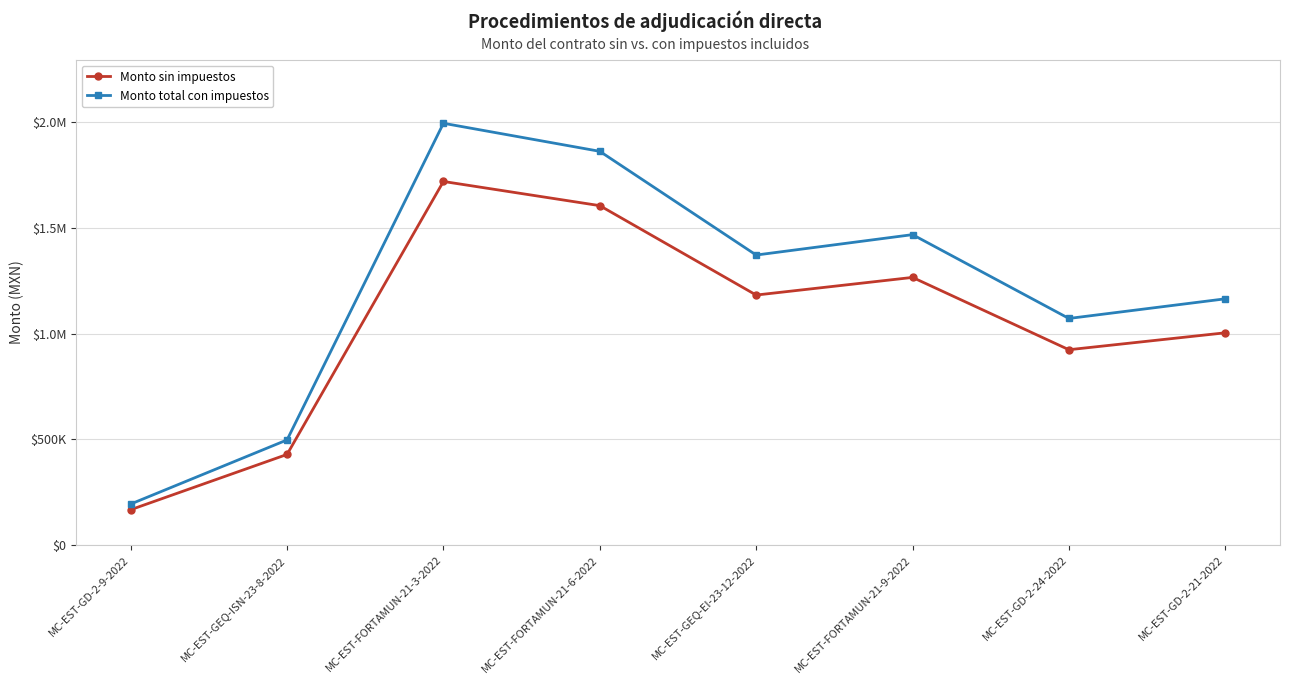

Reading right to left, list all the values displayed in this chart.

Monto sin impuestos: 1004697.5	924589.8	1266776.4	1183270.6	1606307.1	1720742.2	429194.2	167619.5
Monto total con impuestos: 1165449.1	1072524.1	1469160.6	1372593.9	1863316.2	1996061.0	497865.2	194438.7